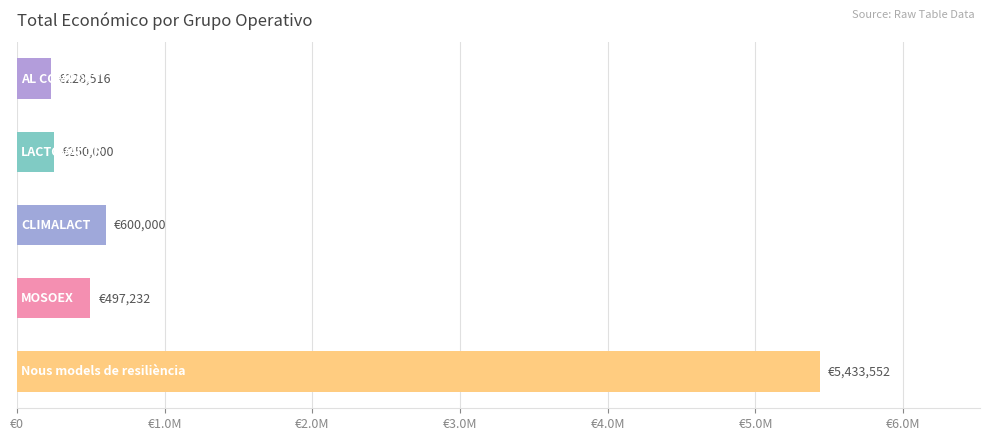

Are the bars horizontal?

Yes